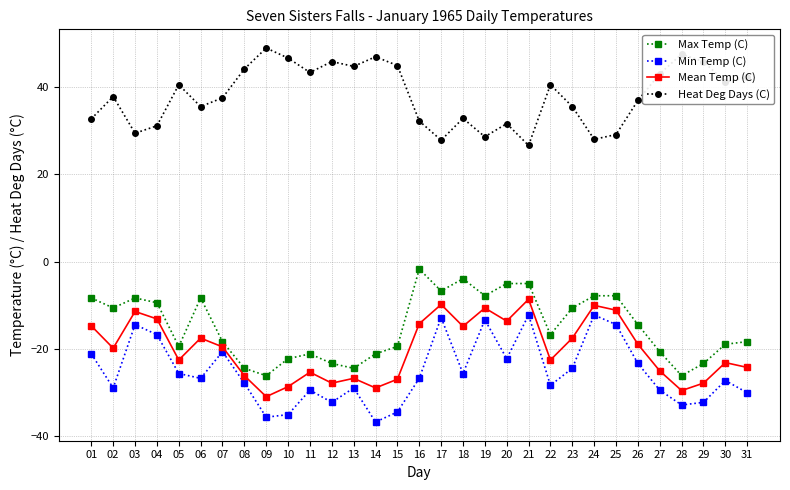

What is the difference between the highest and lowest values at 03?

43.8